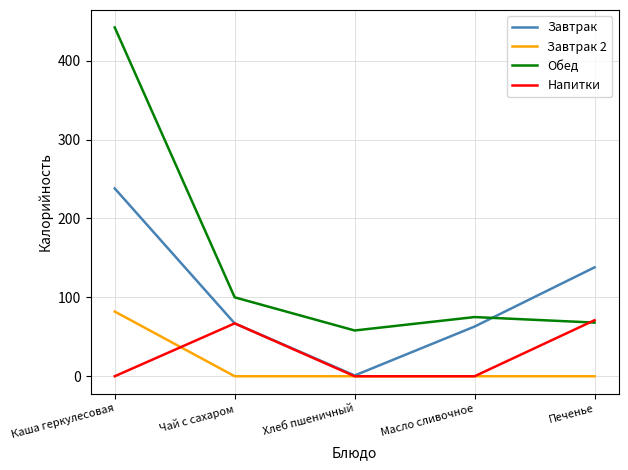

Which category has the highest value across all series?

Каша геркулесовая